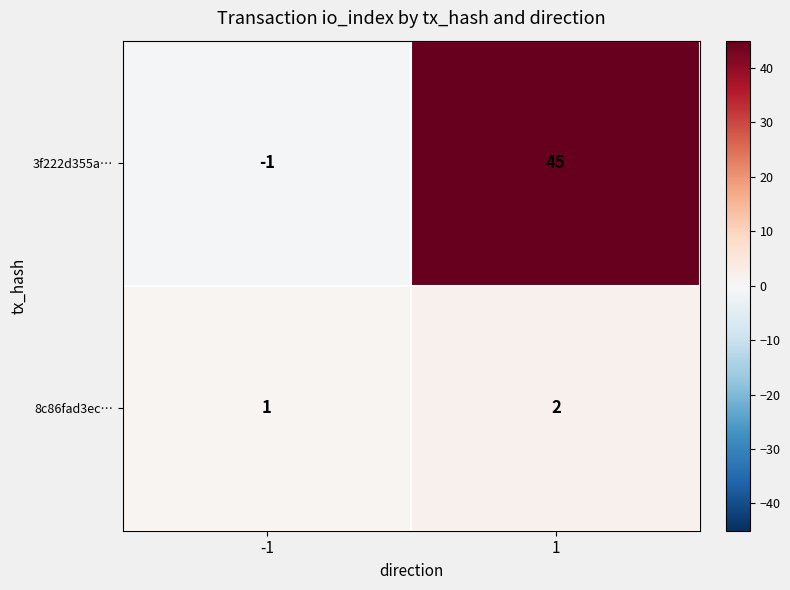

What is the difference between the maximum and minimum values in the 3f222d355a… series?

46